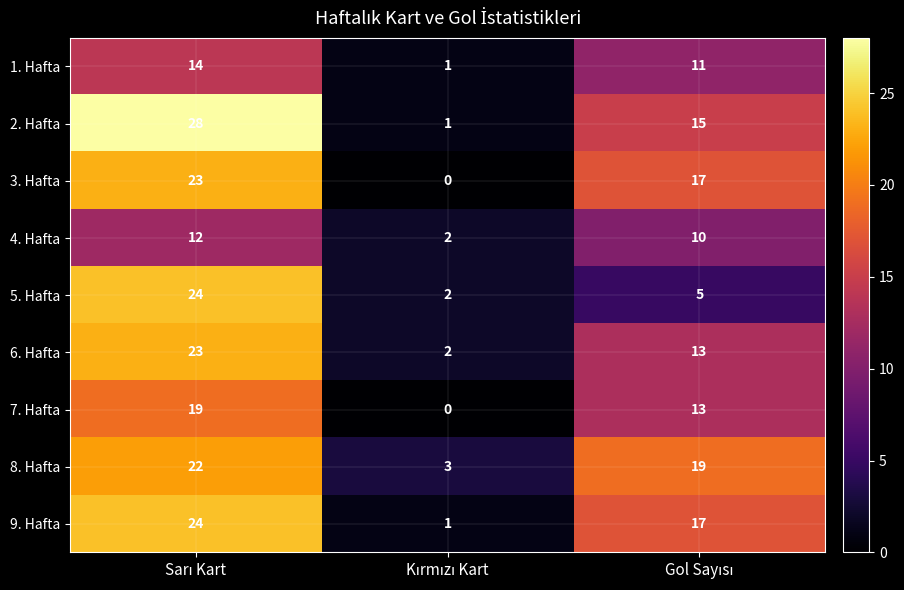

Which series has the largest range (max minus min)?

2. Hafta